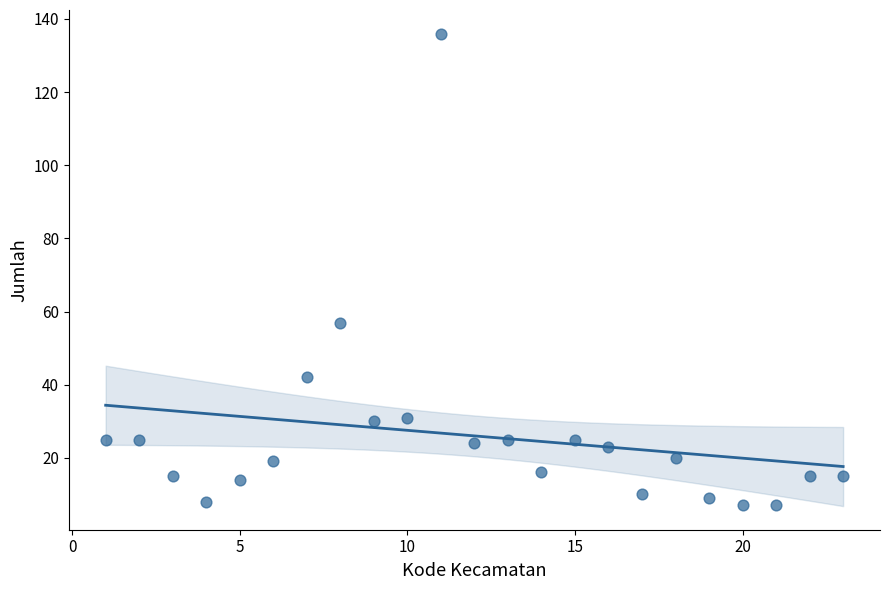

What Y value in the scatter plot is closest to 71?

57